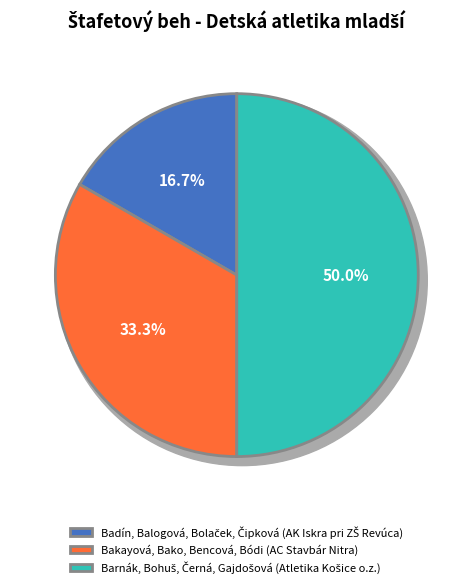

Is there any slice that represents more than half of the pie?

No